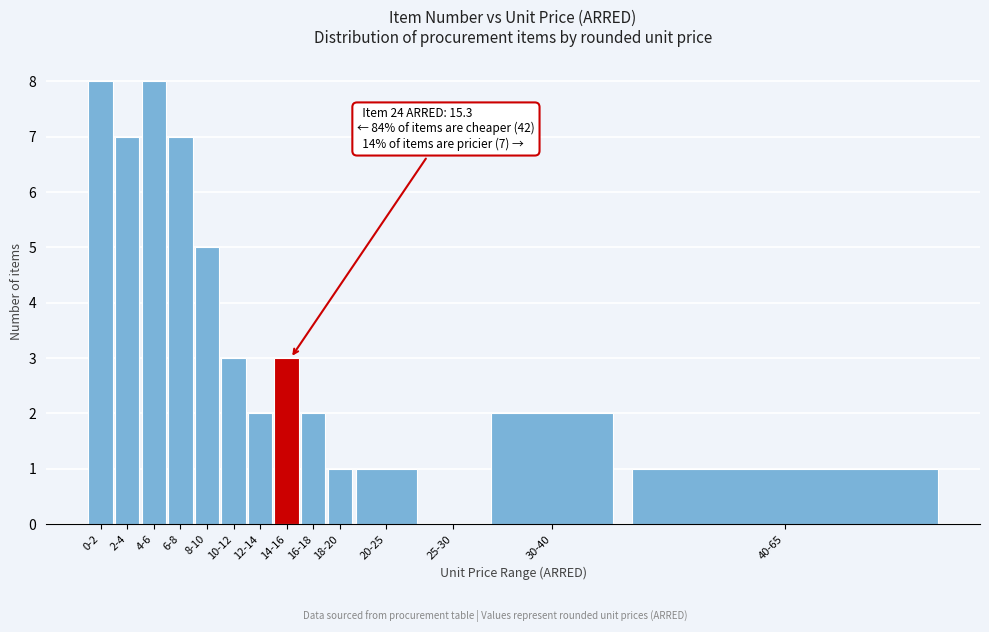

Reading left to right, transcribe all the data shown in this chart.

0-2=8	2-4=7	4-6=8	6-8=7	8-10=5	10-12=3	12-14=2	14-16=3	16-18=2	18-20=1	20-25=1	25-30=0	30-40=2	40-65=1